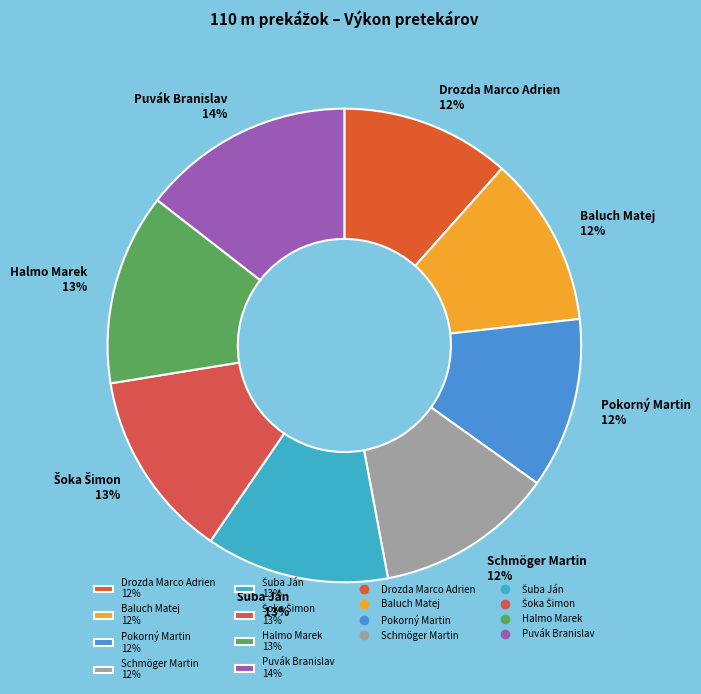

Is the sum of Halmo Marek and Baluch Matej greater than half?

No